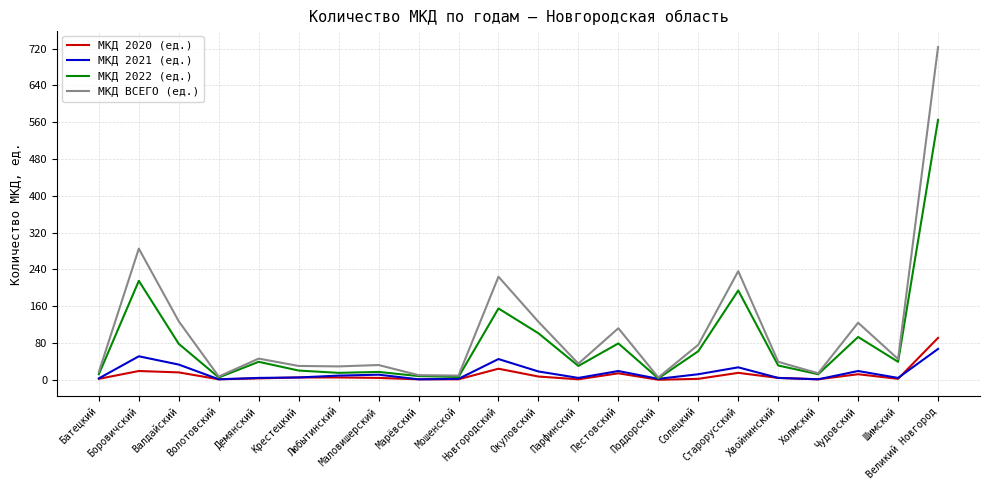

What is the sum of the МКД ВСЕГО (ед.) values at Парфинский and Батецкий?

52